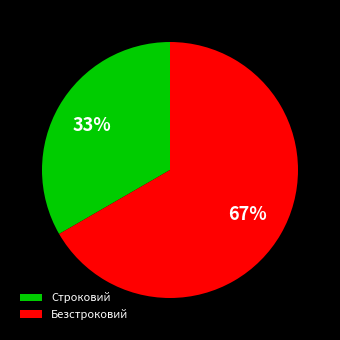

To the nearest percent, what portion does Безстроковий represent?

67%